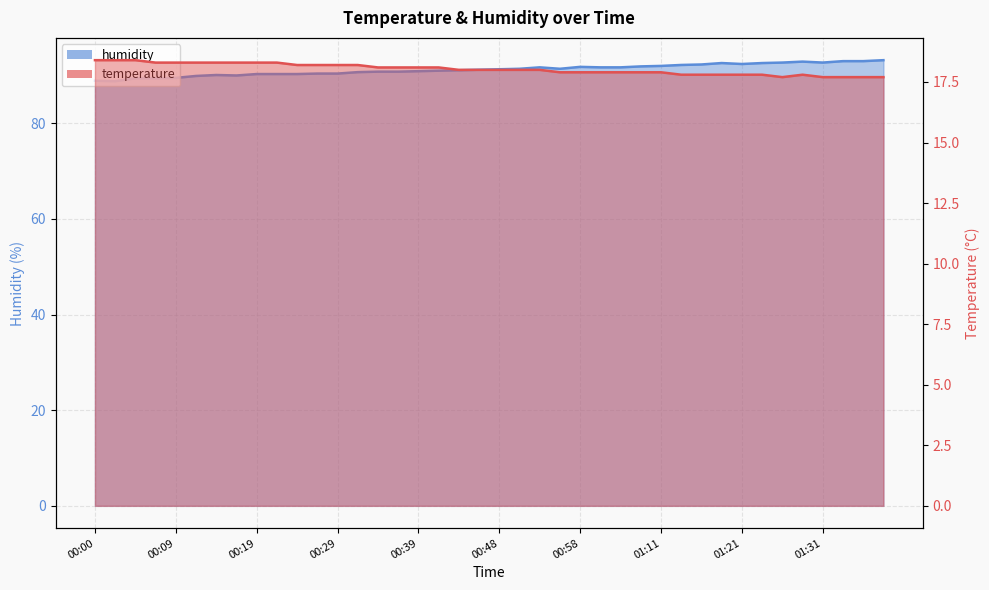

What is the total value across all series at 00:39?

109.0